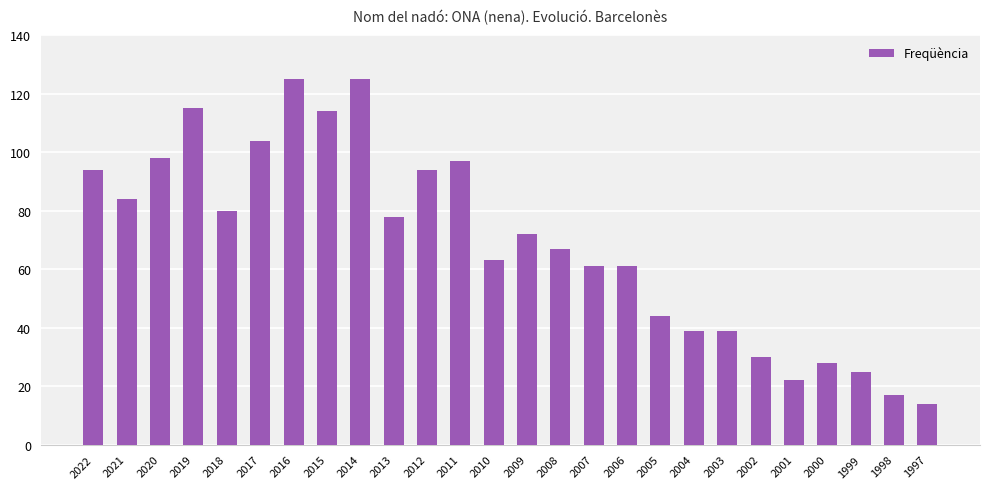

What is the change in value from 2019 to 2009?

-43